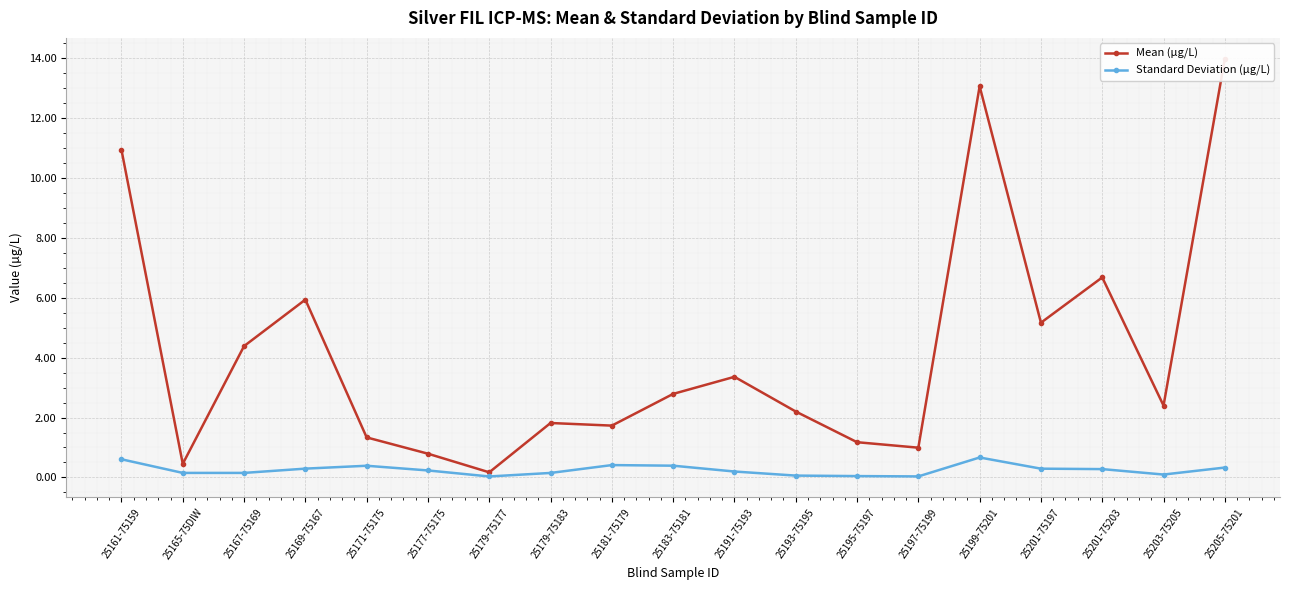

Rank the categories by Mean (µg/L) value from highest to lowest.

25205-75201, 25199-75201, 25161-75159, 25201-75203, 25169-75167, 25201-75197, 25167-75169, 25191-75193, 25183-75181, 25203-75205, 25193-75195, 25179-75183, 25181-75179, 25171-75175, 25195-75197, 25197-75199, 25177-75175, 25165-75DIW, 25179-75177